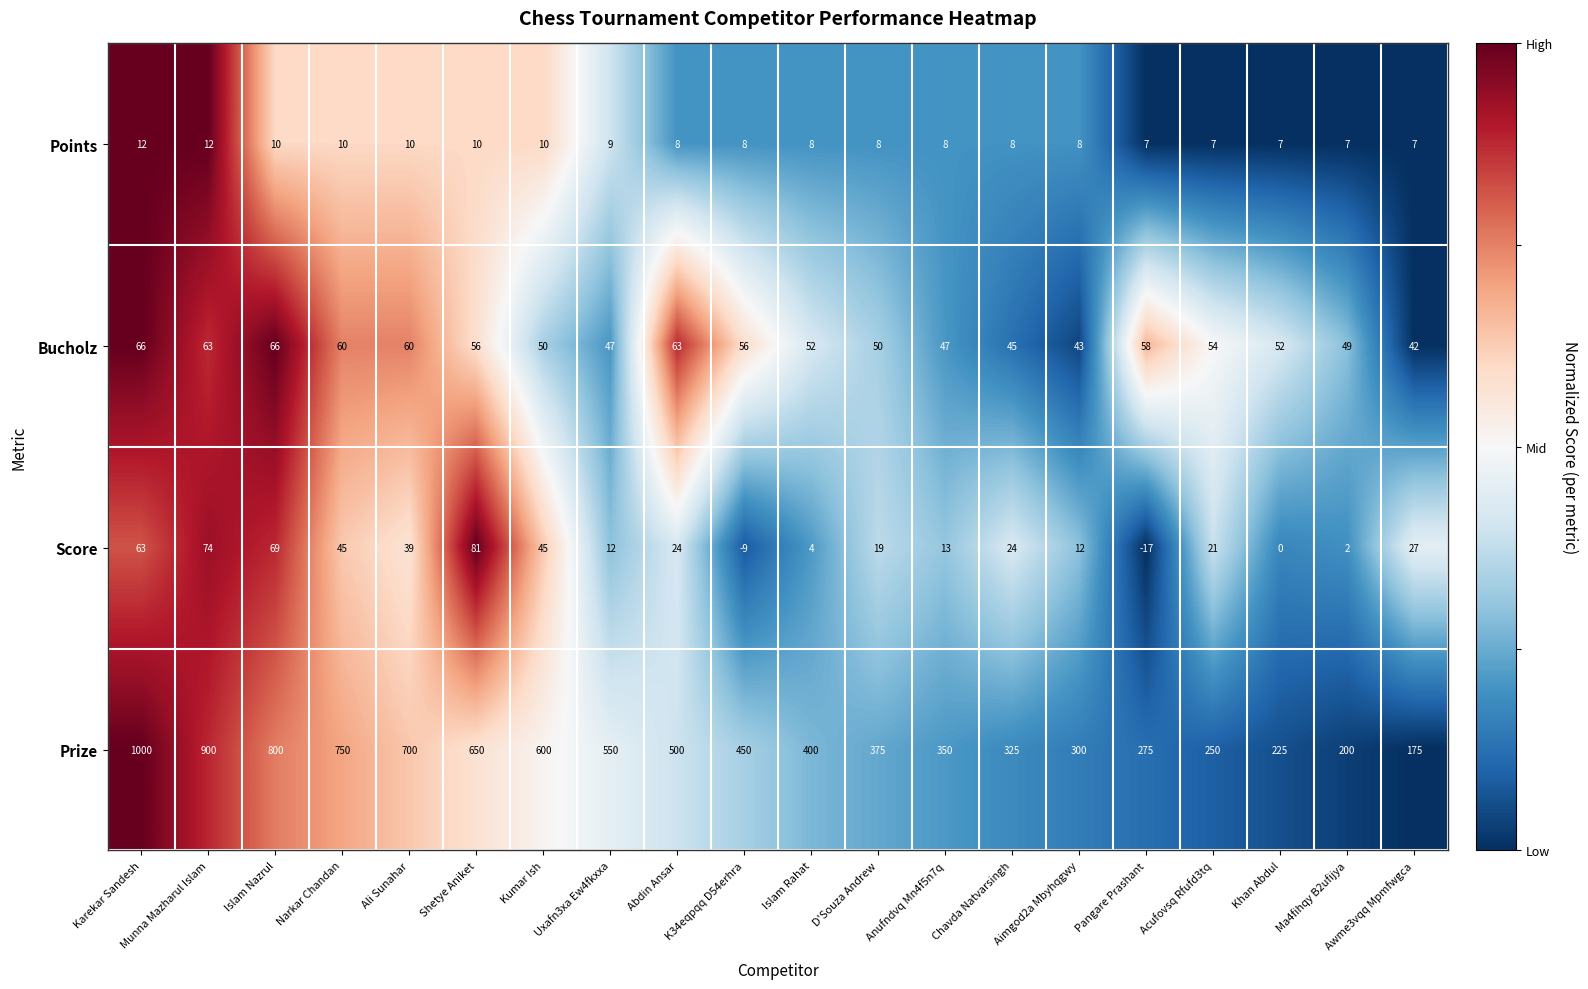

Is it true that Prize equals 147 at Acufovsq Rfufd3tq?

False